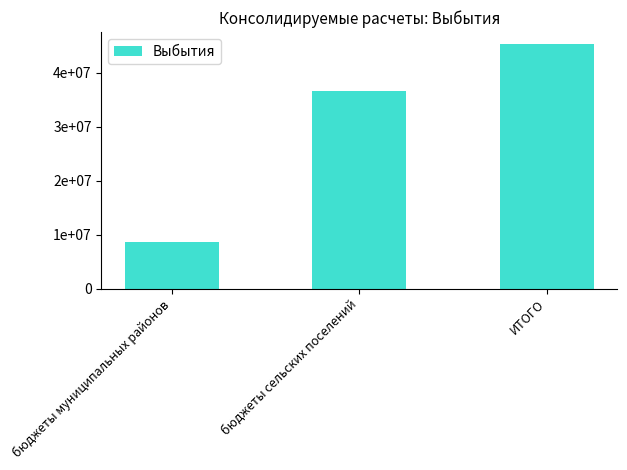

Are the bars horizontal?

No